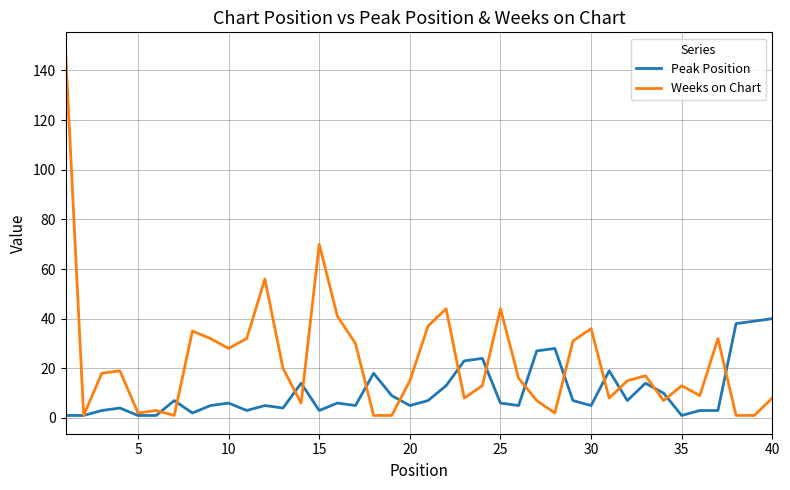

Which series has the largest total across all categories?

Weeks on Chart